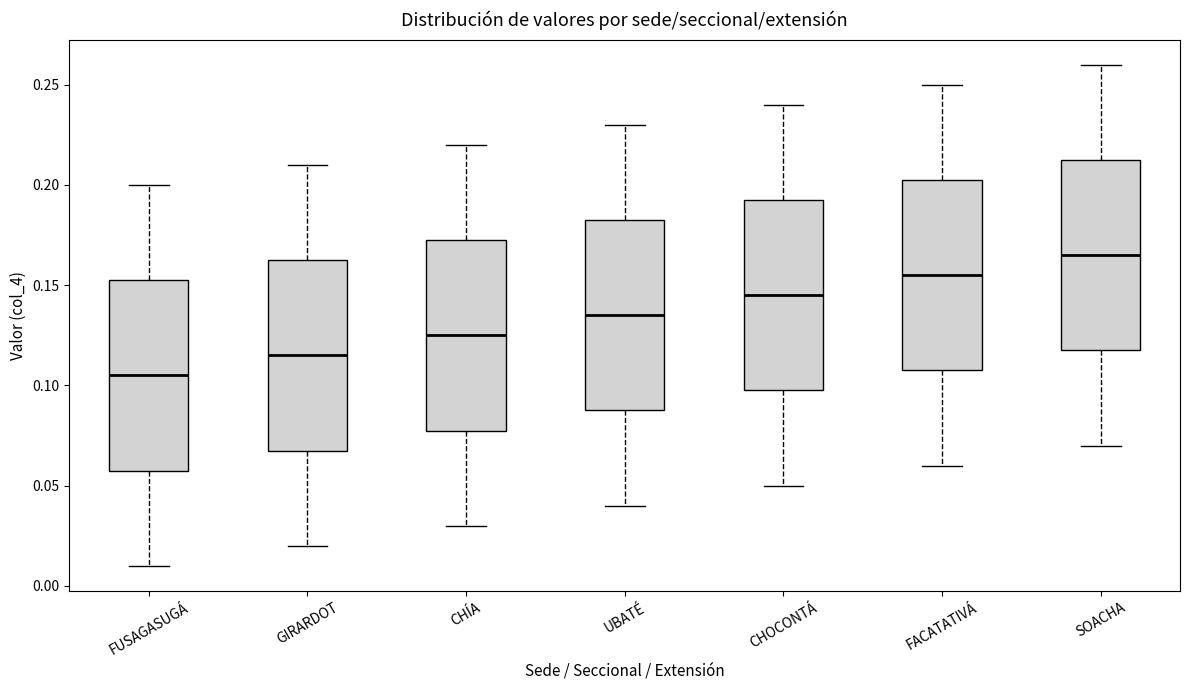

Which box's median line is the highest?

SOACHA